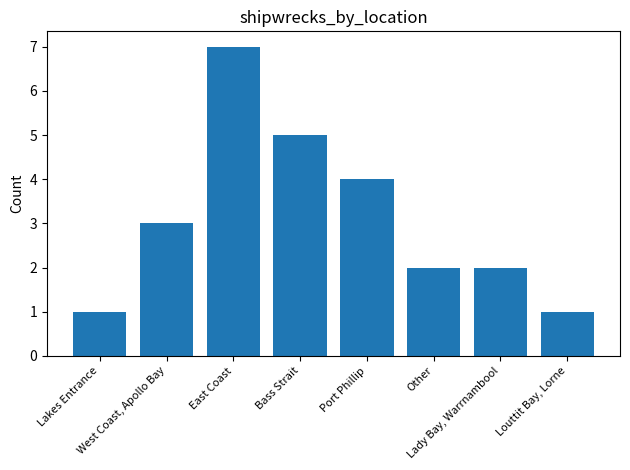

What is the difference between the maximum and minimum values?

6